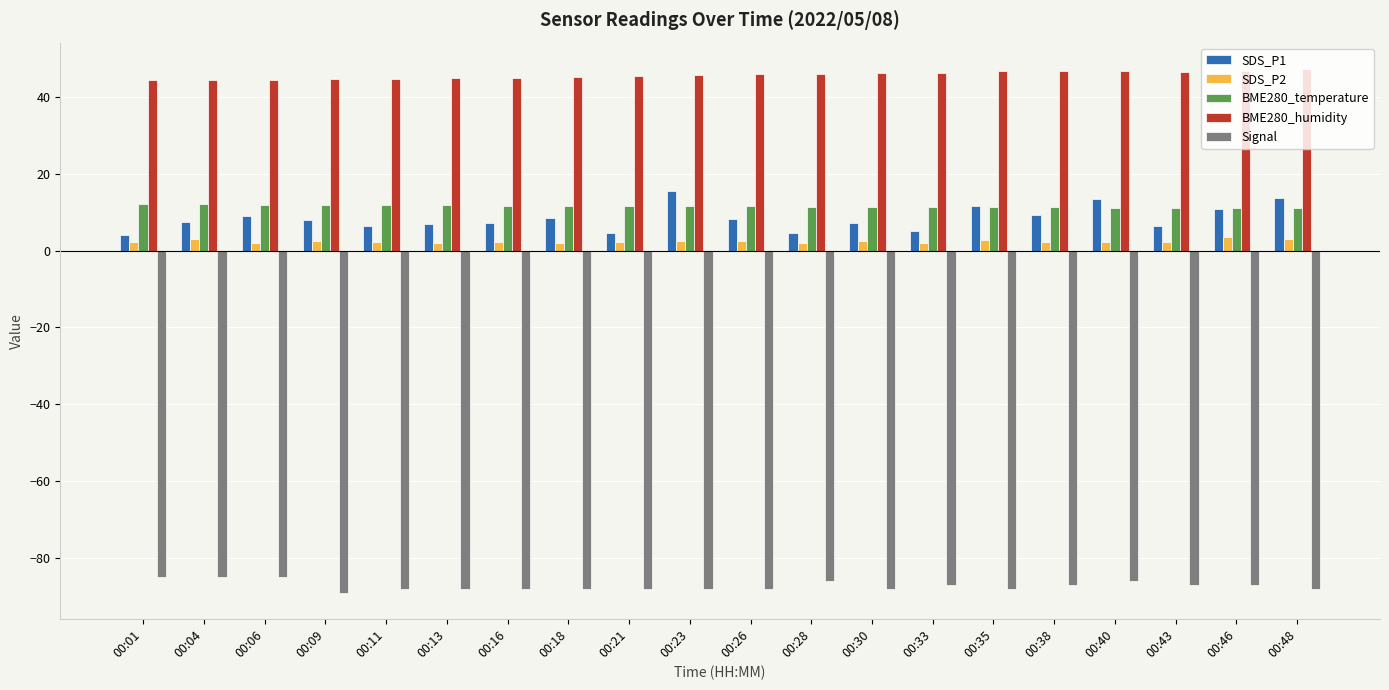

Is the value of SDS_P1 at 00:01 greater than the value of Signal at 00:46?

Yes